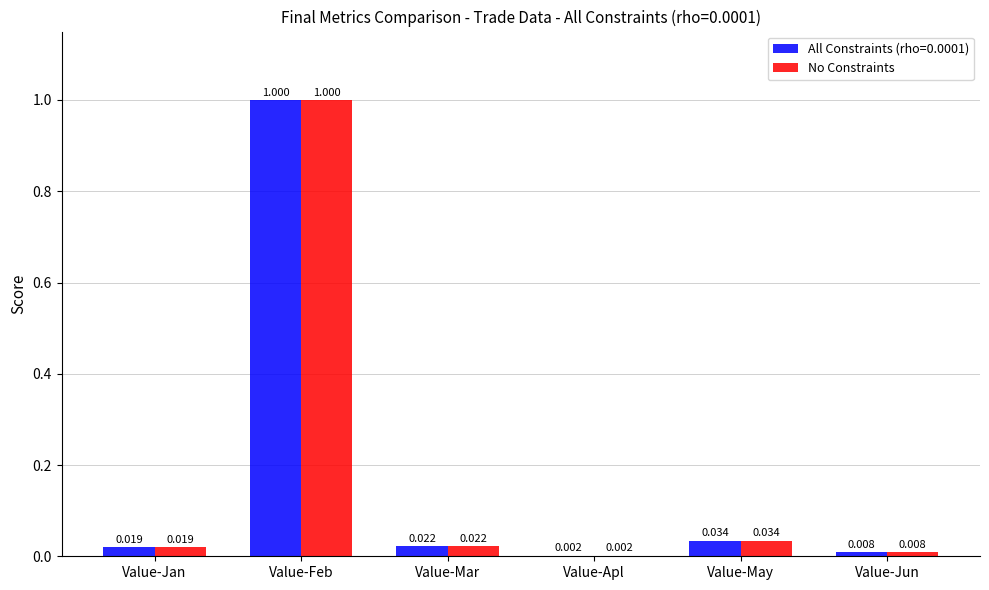

Which category has the highest value in the All Constraints (rho=0.0001) series?

Value-Feb